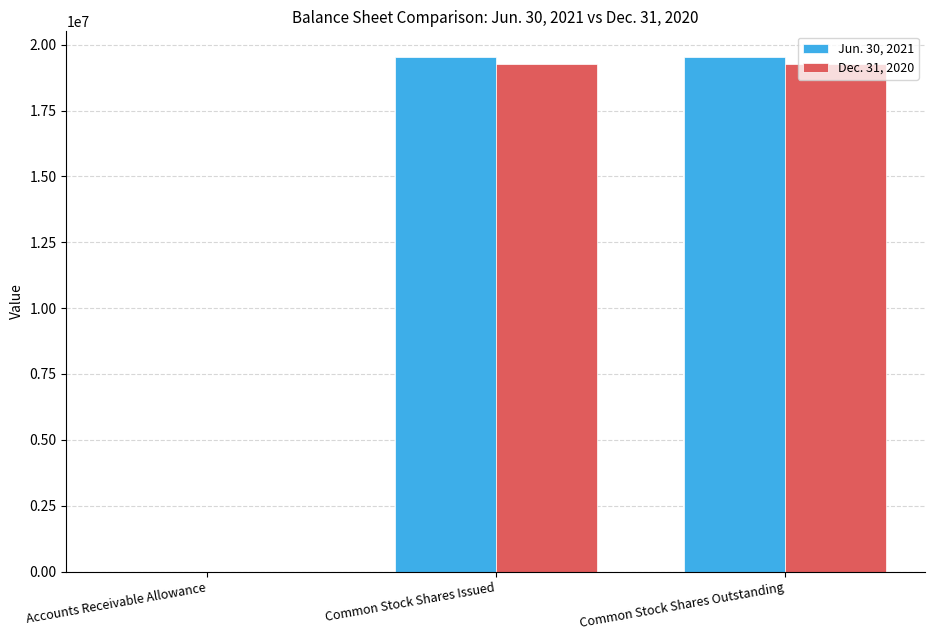

Is the value of Jun. 30, 2021 at Common Stock Shares Issued greater than the value of Dec. 31, 2020 at Accounts Receivable Allowance?

Yes